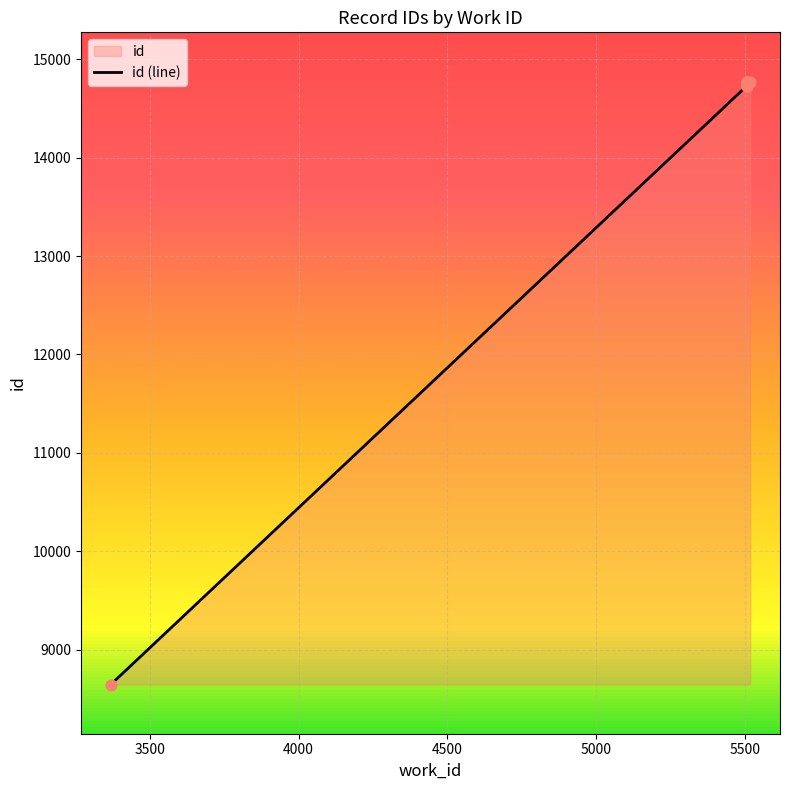

Which has a higher value, 5517 or 5505?

5517